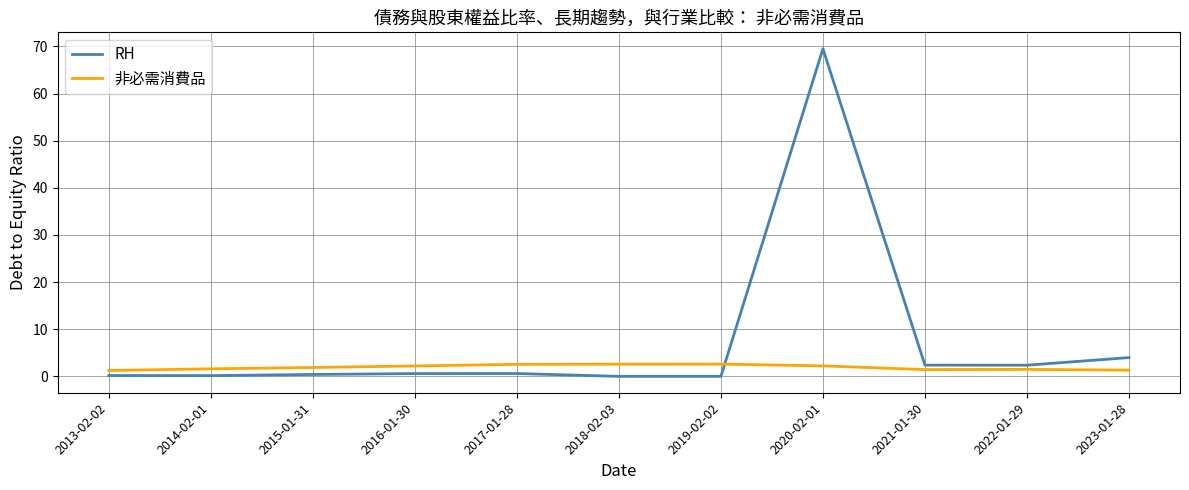

At which category does the chart reach its peak across all series?

2020-02-01